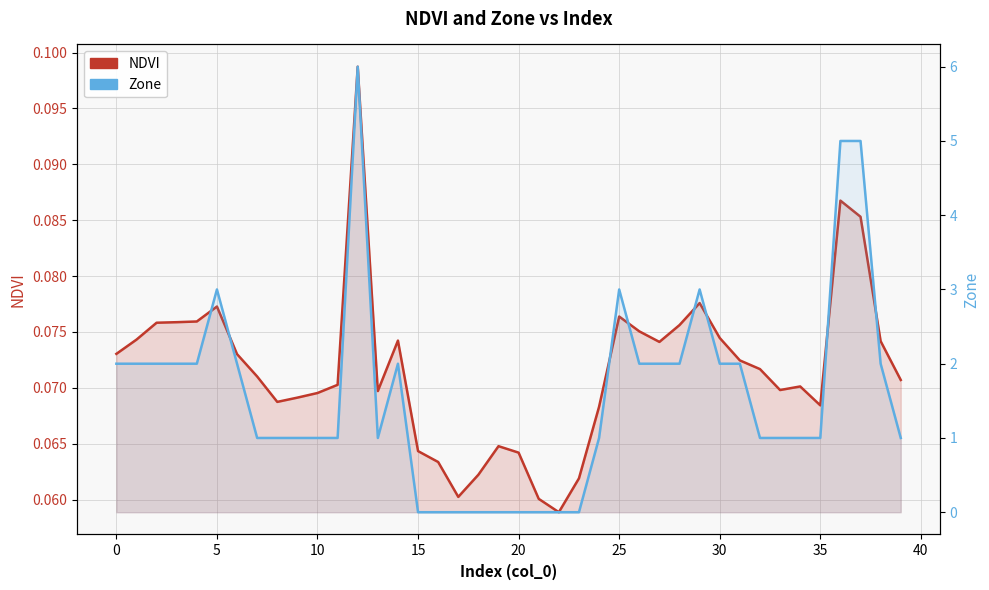

How many lines are shown in the chart?

2